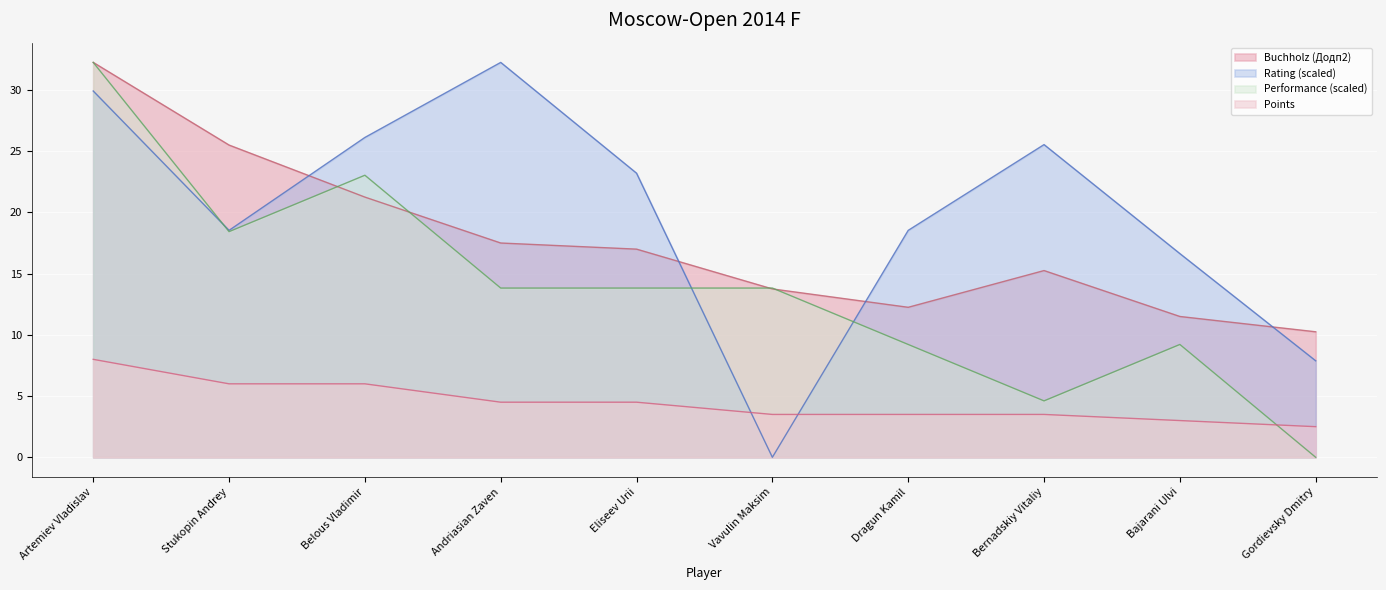

What is the difference between the highest and lowest values at Bernadskiy Vitaliy?

22.0